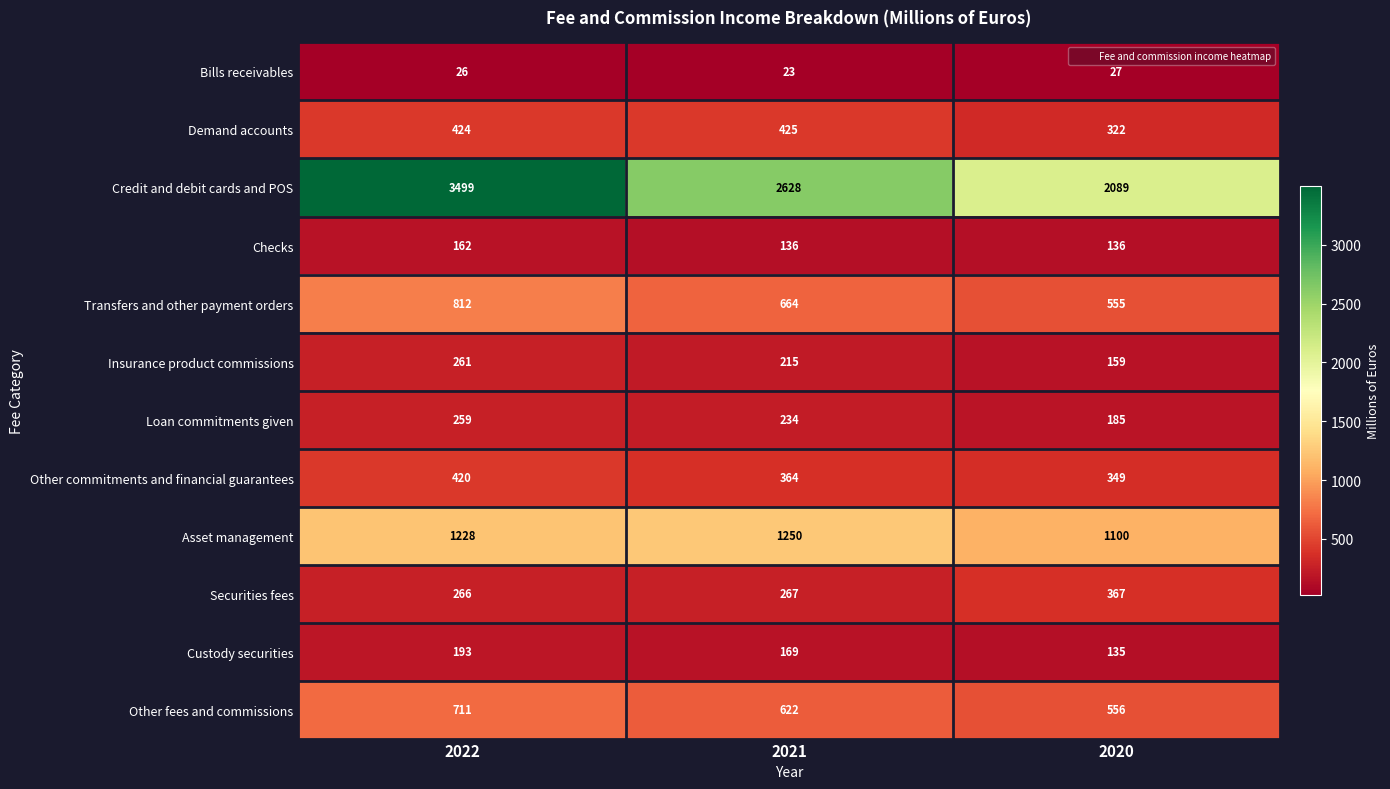

Is it true that Checks equals 235 at 2021?

False